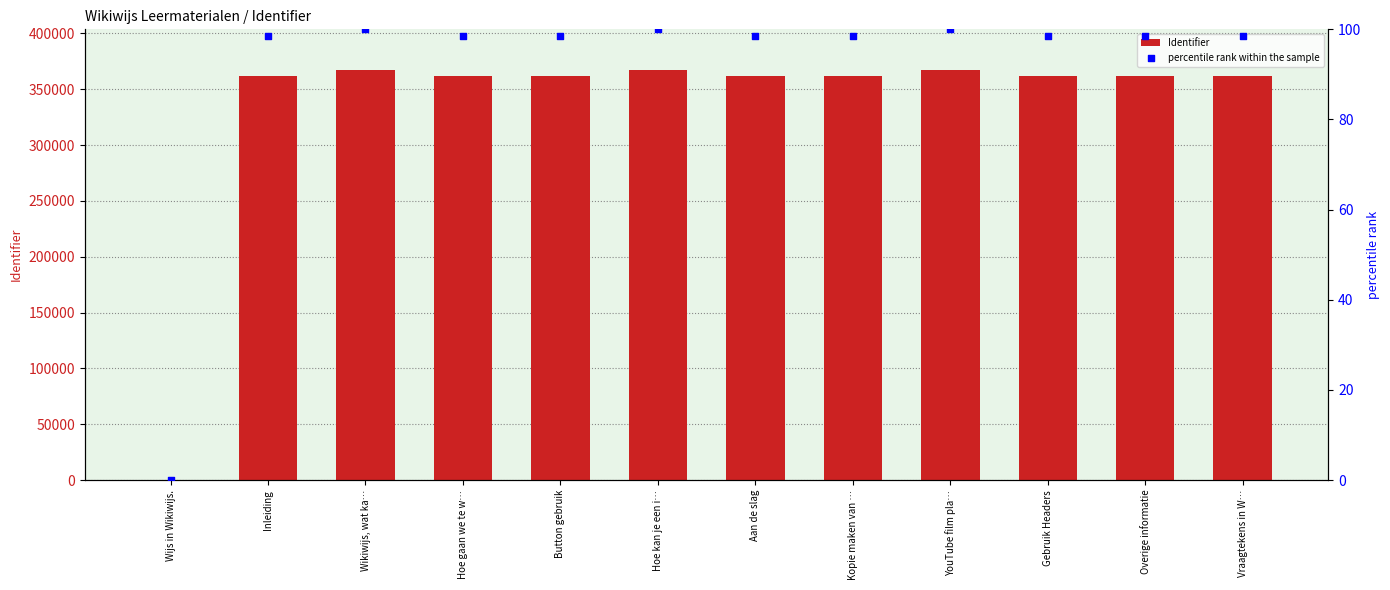

At how many categories does at least one series exceed 31383?

11